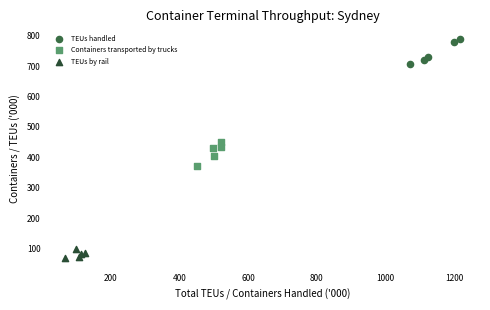

Which series reaches the minimum Y coordinate?

TEUs by rail